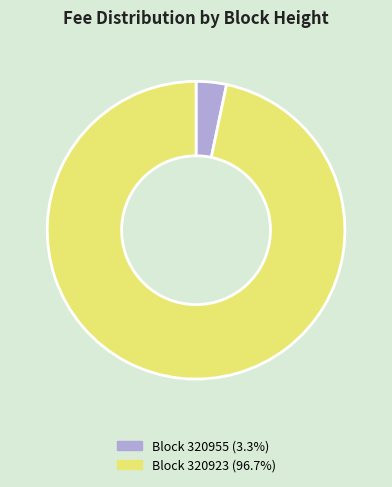

Is the sum of Block 320923 (96.7%) and Block 320955 (3.3%) greater than half?

Yes